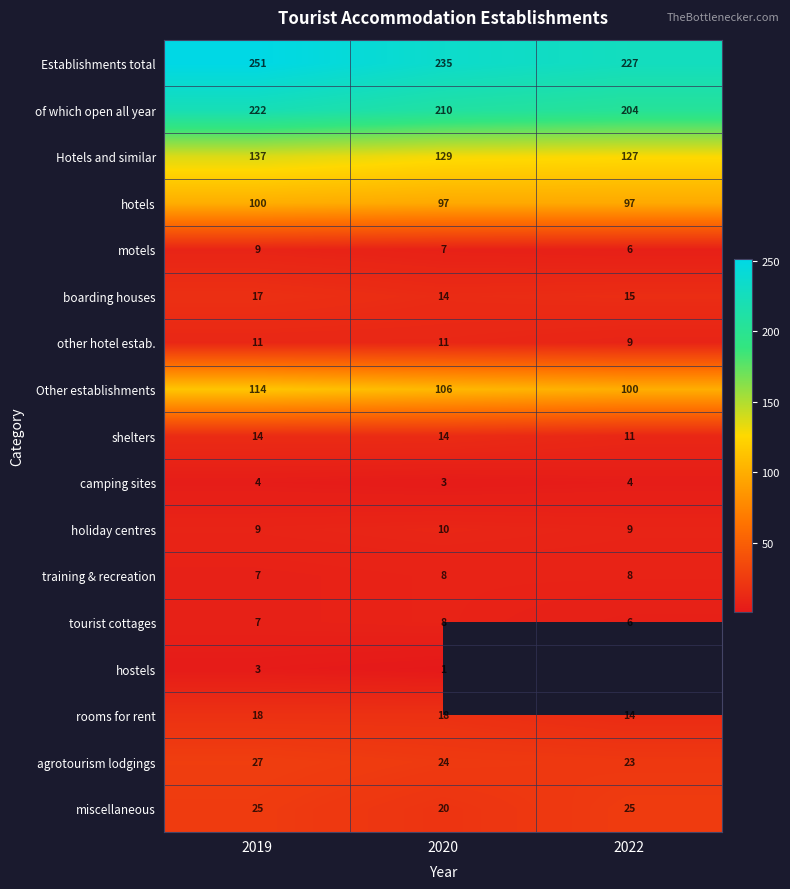

What is the sum of the agrotourism lodgings values at 2020 and 2019?

51